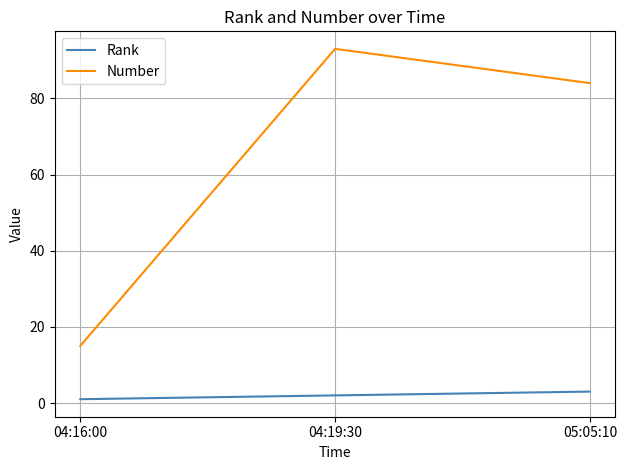

Which series has the widest spread of values?

Number